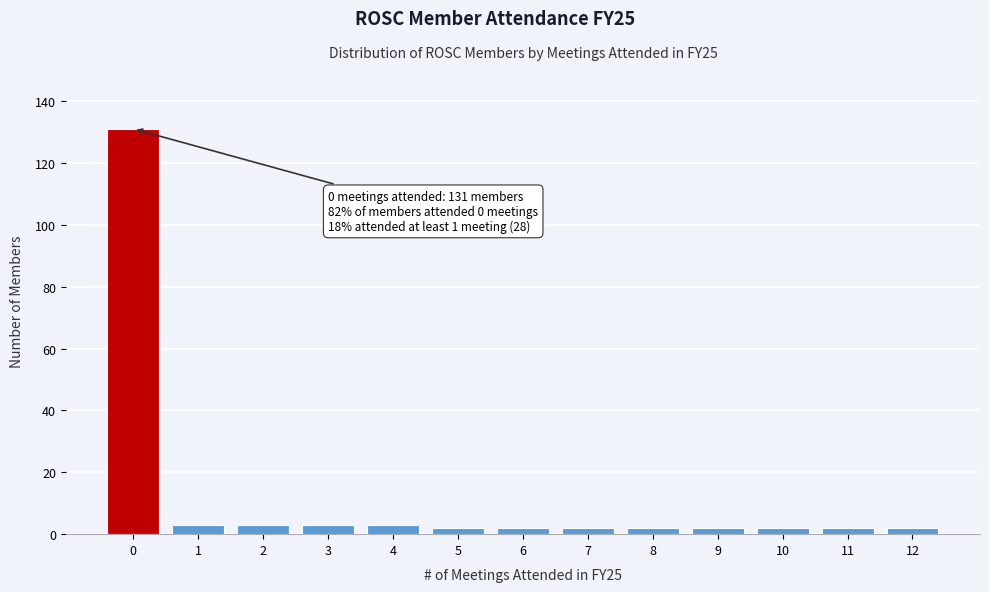

Reading left to right, what are all the values shown in this chart?

131	3	3	3	3	2	2	2	2	2	2	2	2